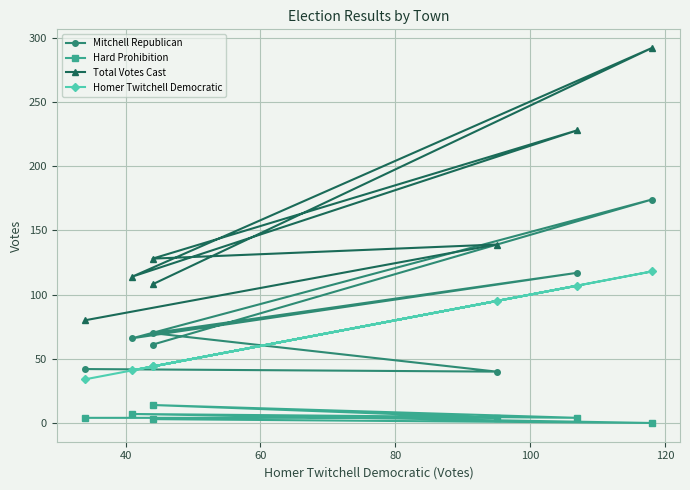

How many lines are shown in the chart?

4